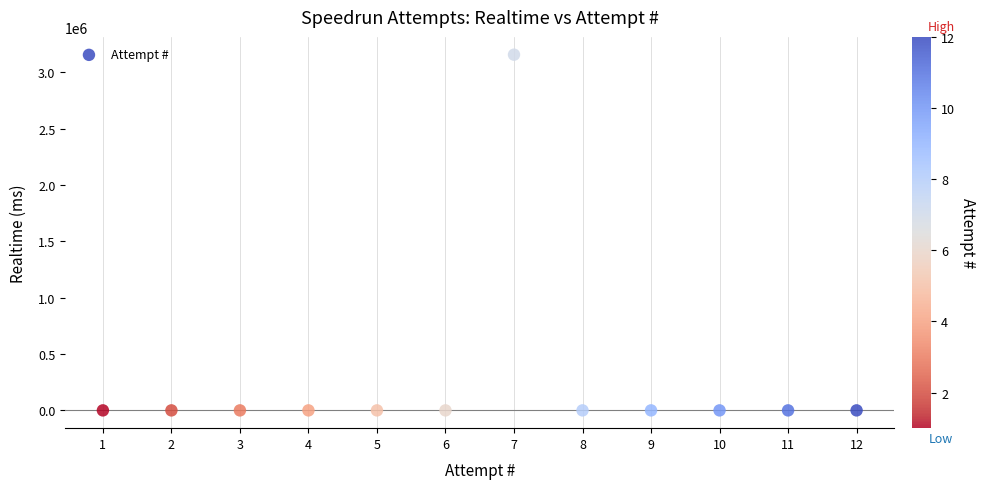

What is the average X value?

6